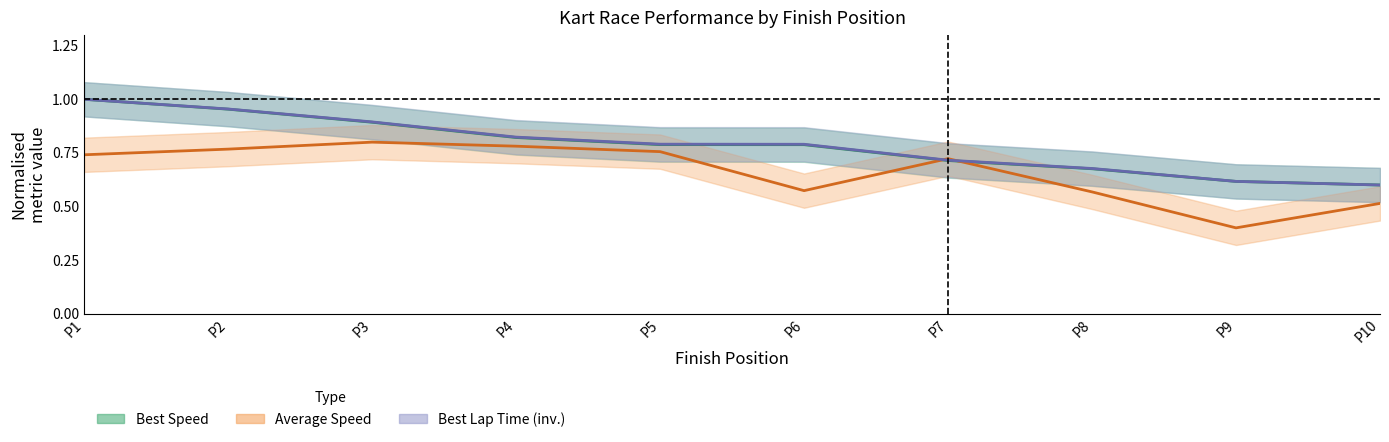

What is the difference between the maximum and minimum values in the Best Lap time series?

0.4